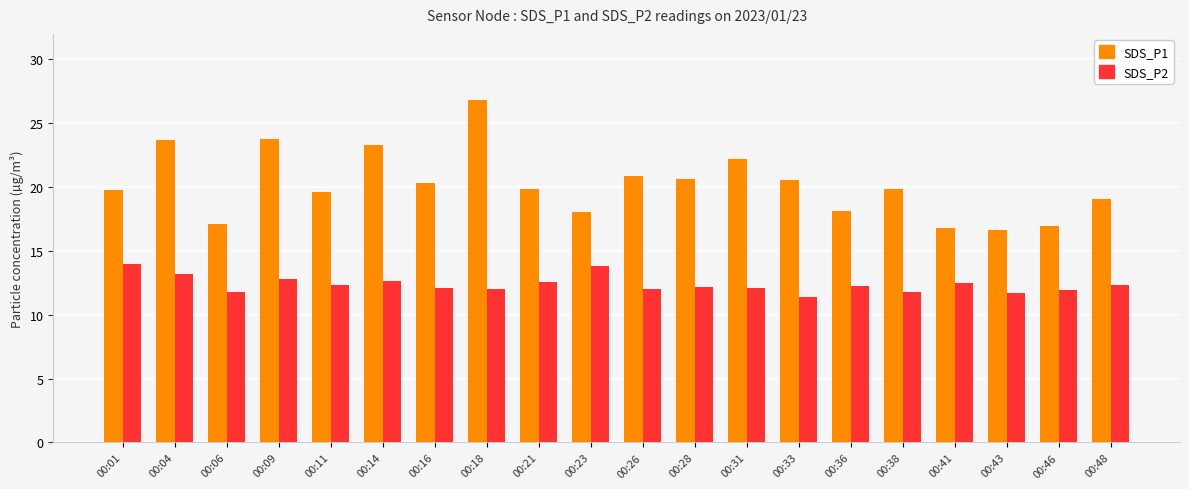

Rank the series at 00:04 from lowest to highest value.

SDS_P2, SDS_P1